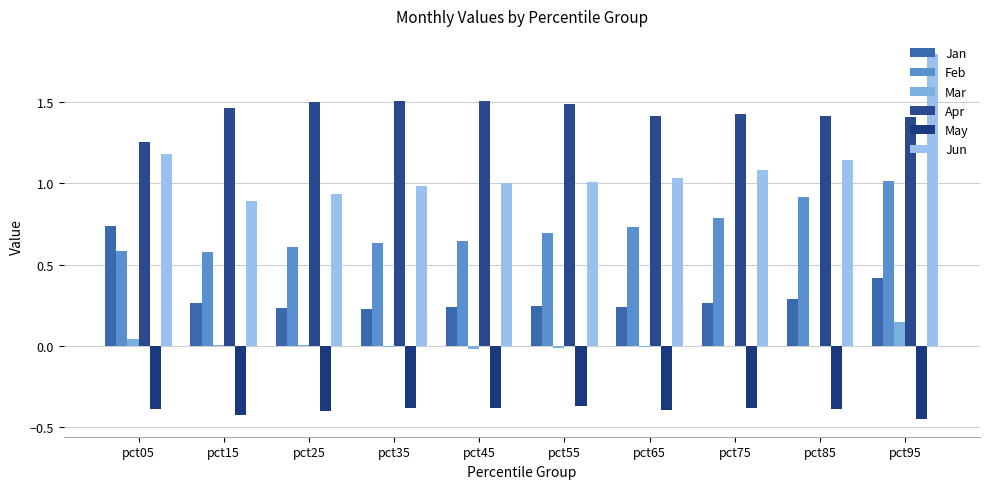

At which label does Feb reach its peak?

pct95